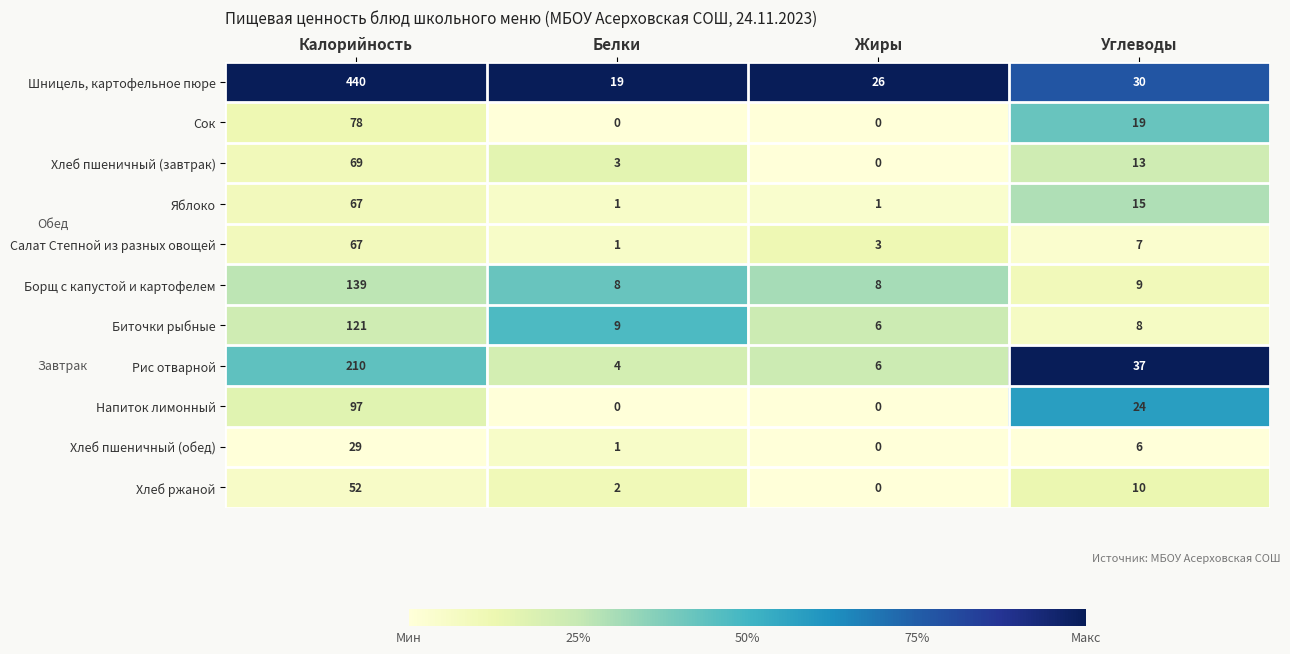

At which label does Шницель, картофельное пюре first exceed 30?

Калорийность